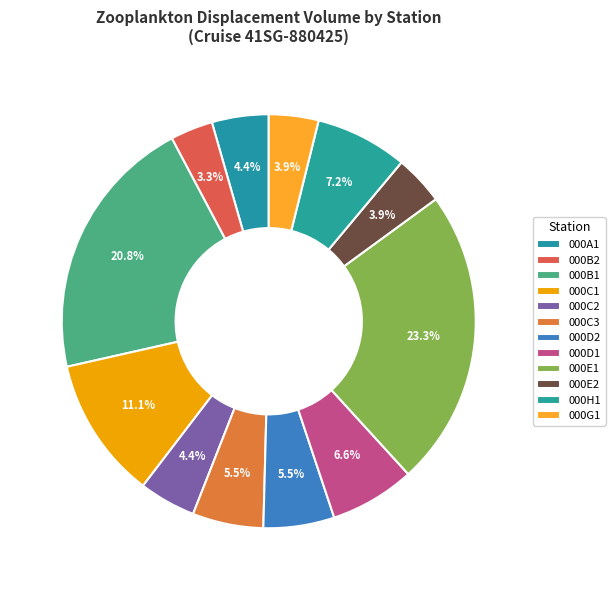

Count the number of slices in the pie.

12